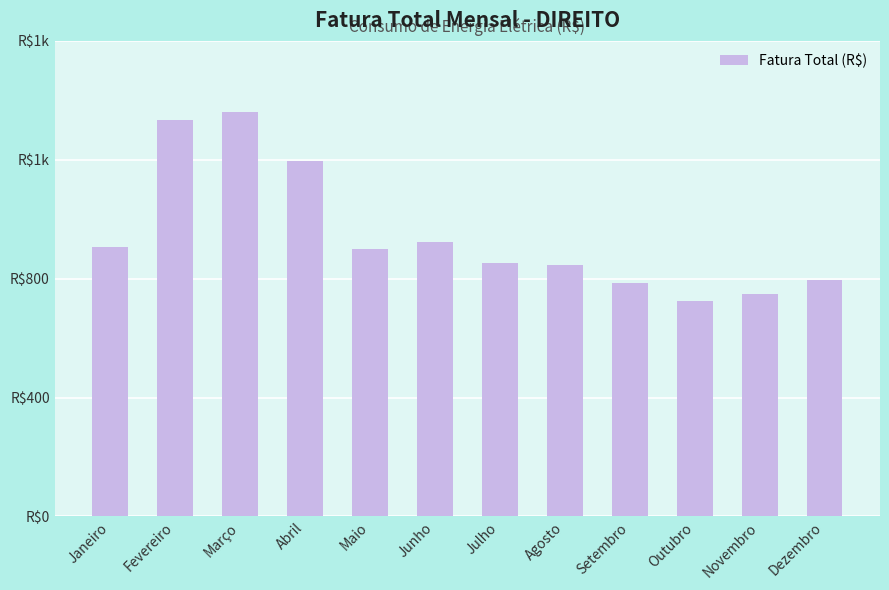

Does the chart contain any negative values?

No